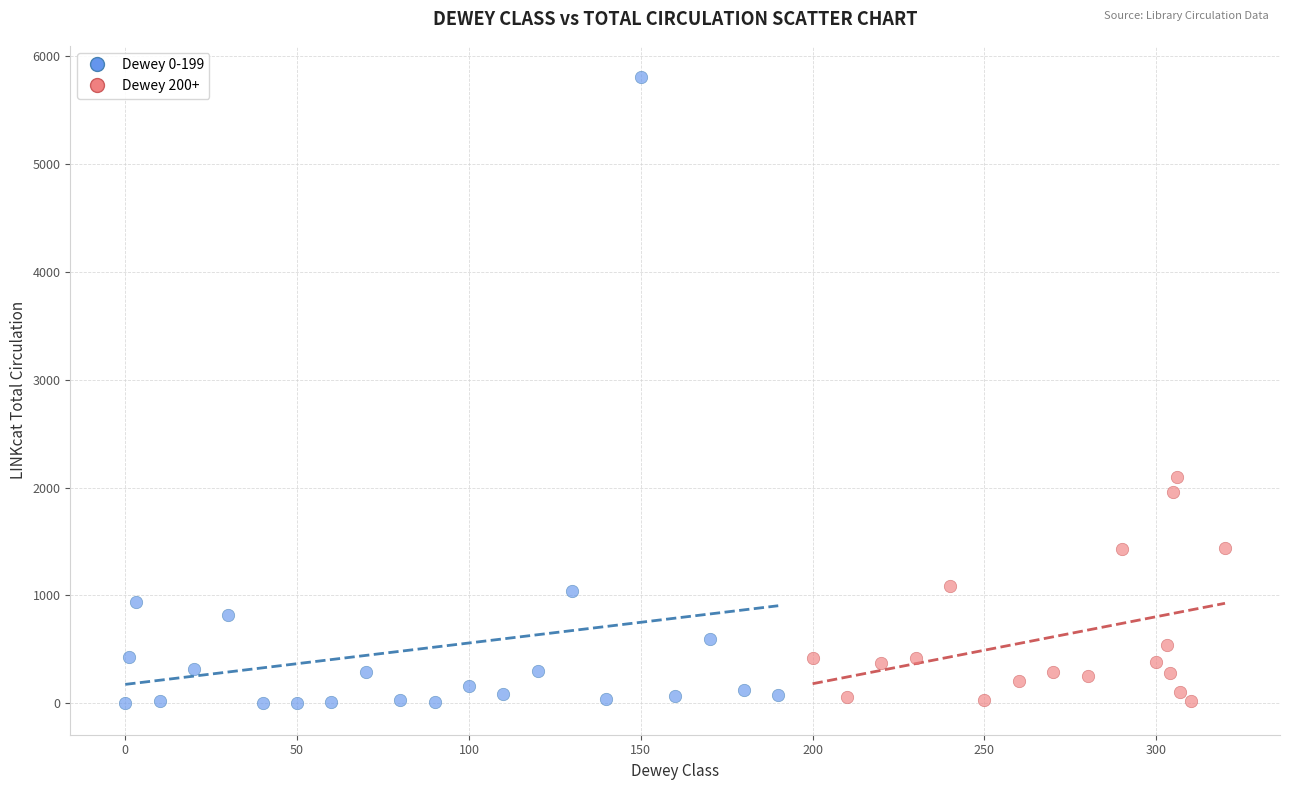

Which series has the largest Y range (max minus min)?

Dewey 0-199